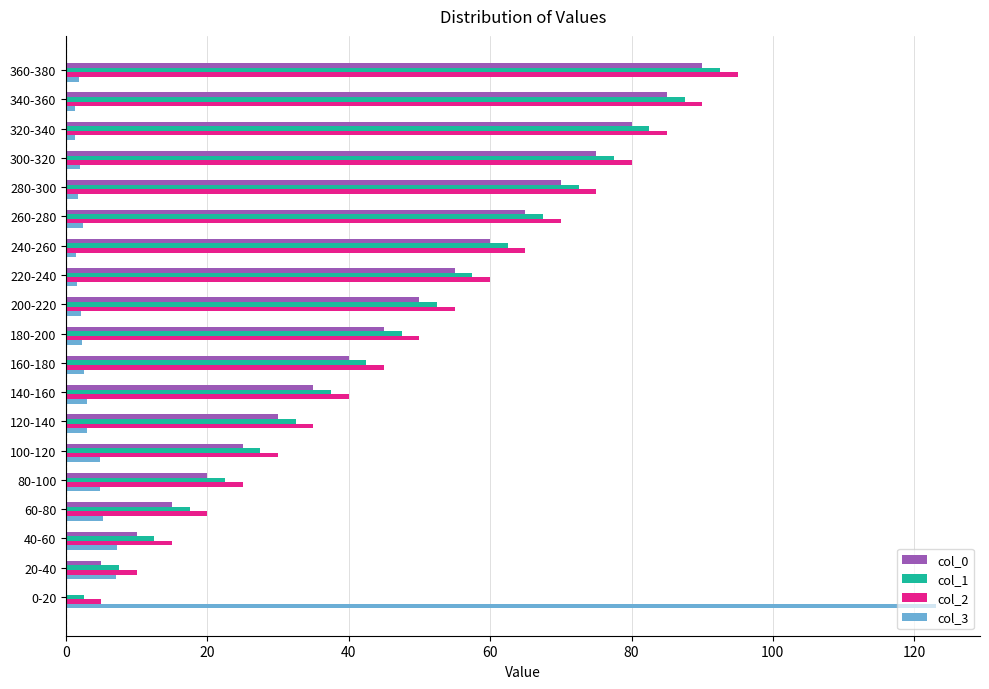

The value of col_3 at 60-80 is 5.2. True or false?

True